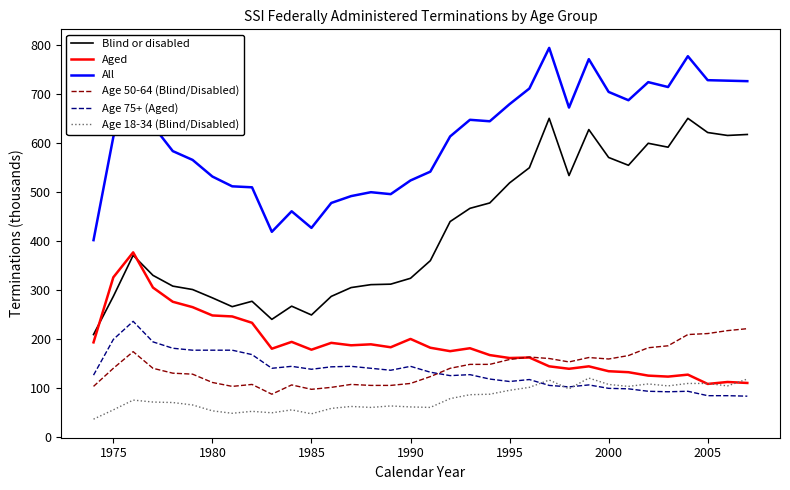

True or false: Age 18-34 (Blind/Disabled) and Blind or disabled cross at least once.

False